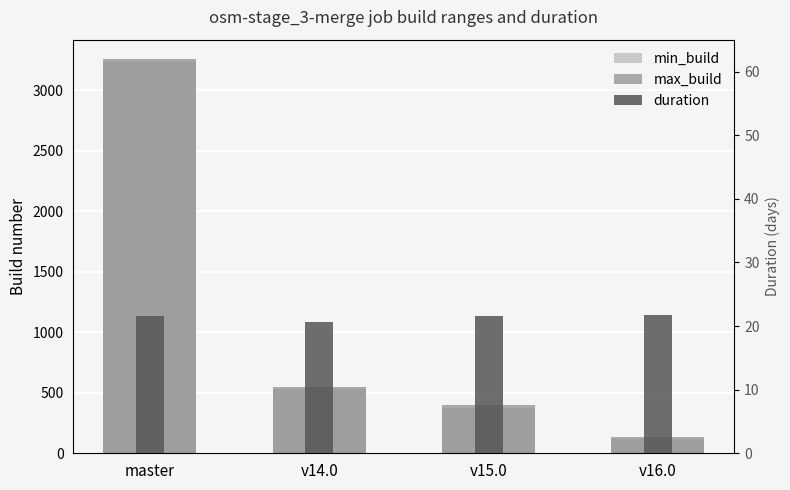

What is the value of the min_build bar at the 3rd from the left?

374.0